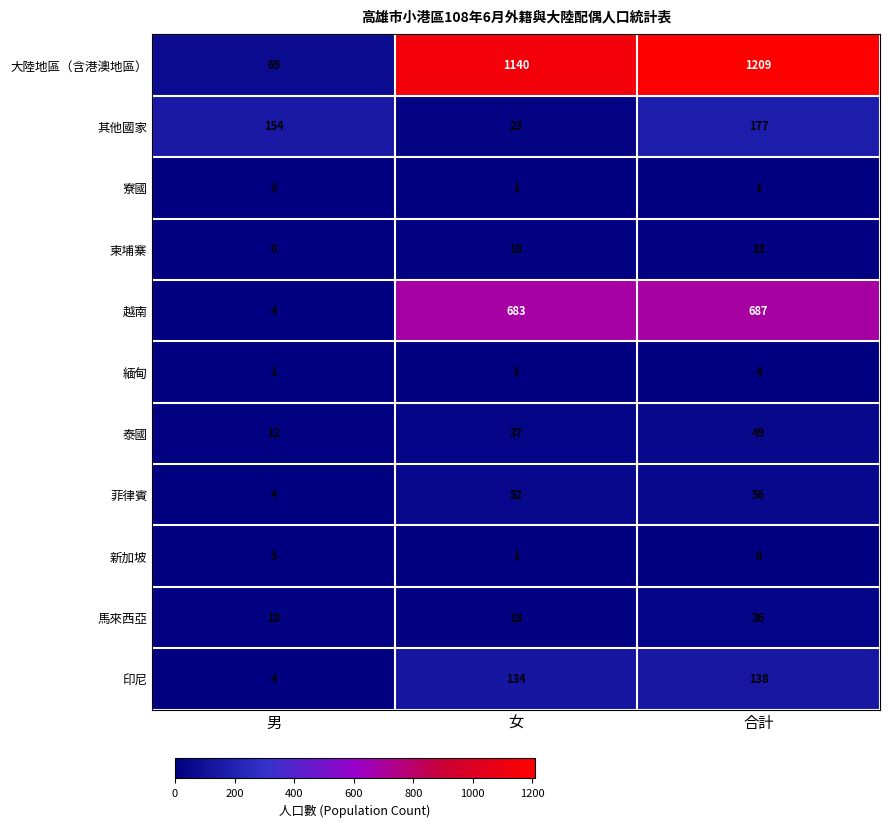

Which series has the largest total across all categories?

大陸地區（含港澳地區）